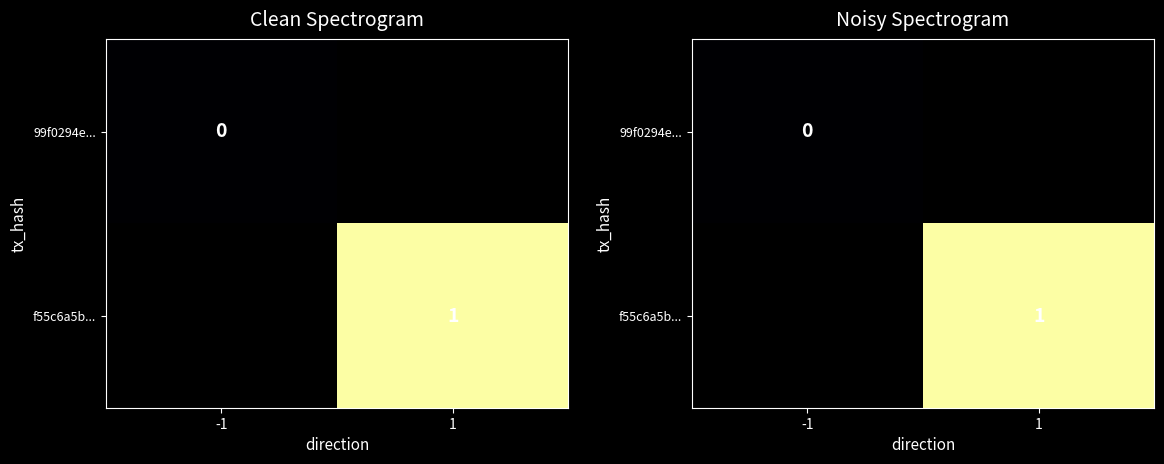

Is the value of f55c6a5b... at -1 greater than the value of 99f0294e... at -1?

No